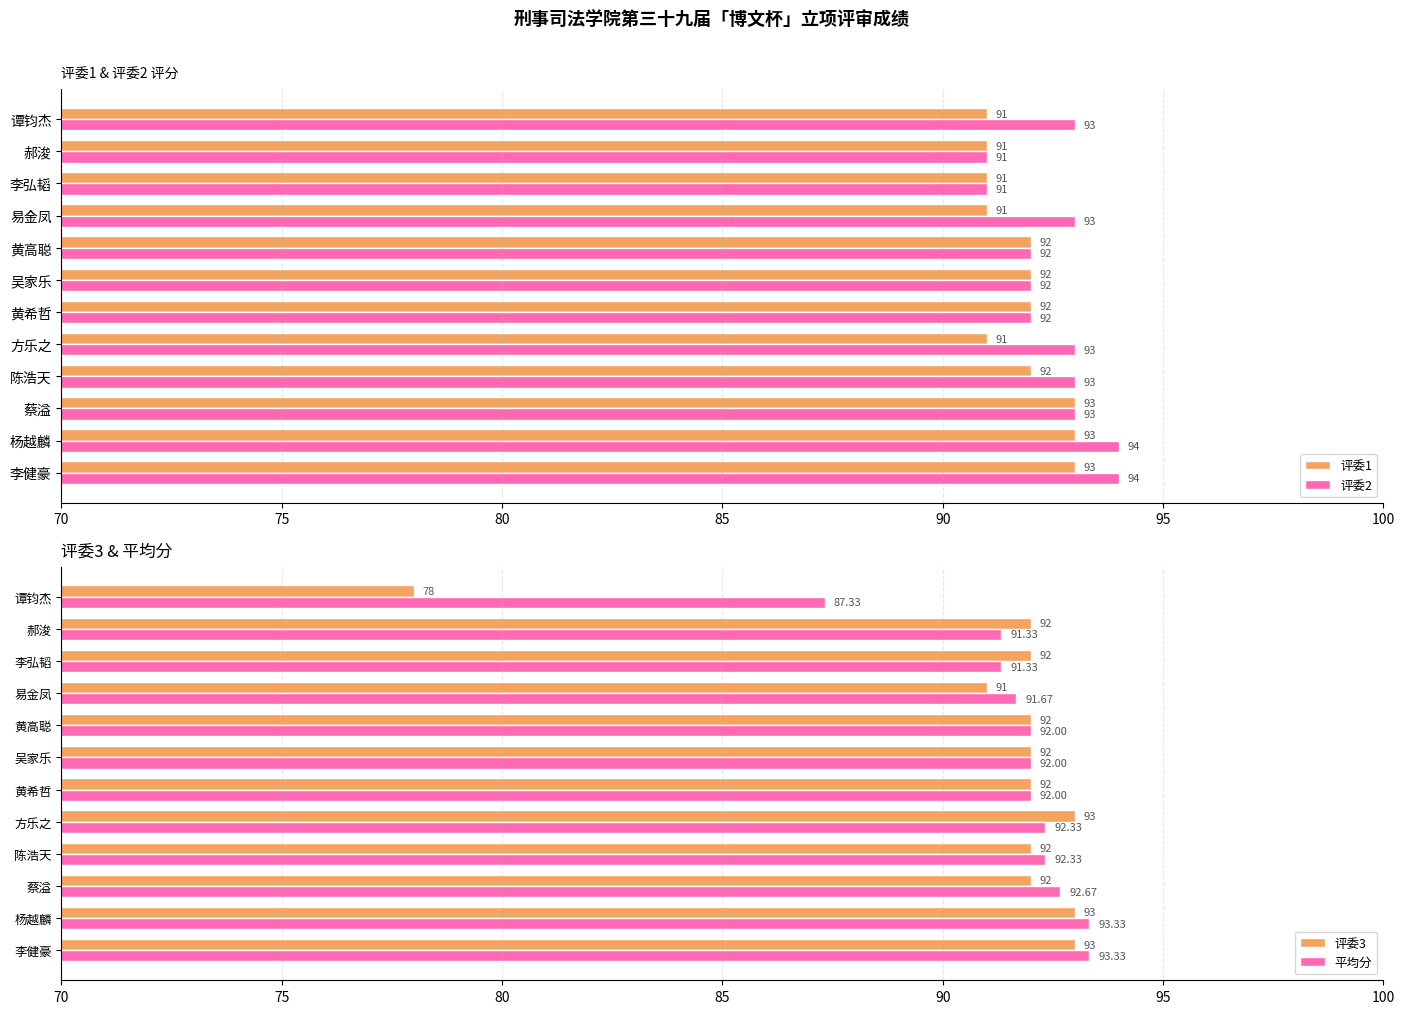

Count the 评委2 values in the range 92 to 93.

8